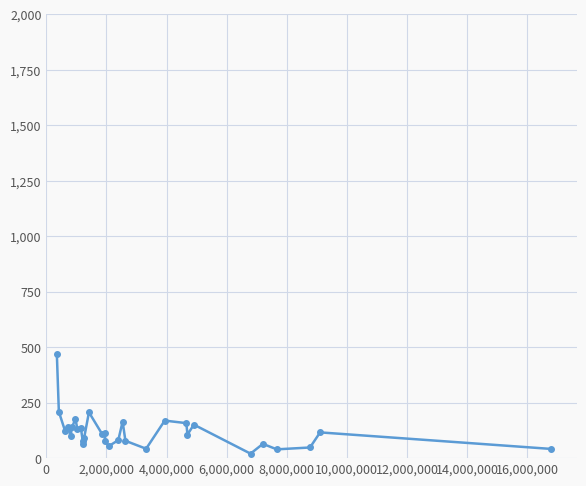

True or false: there are more than 2 points higher than both neighbors.

True